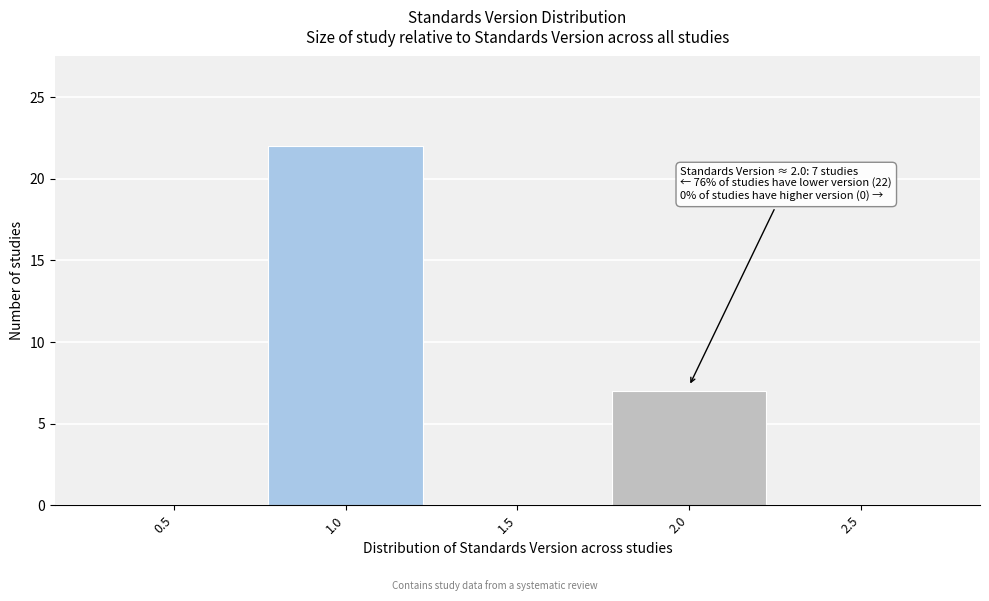

Reading right to left, transcribe all the data shown in this chart.

2.5=0	2.0=7	1.5=0	1.0=22	0.5=0